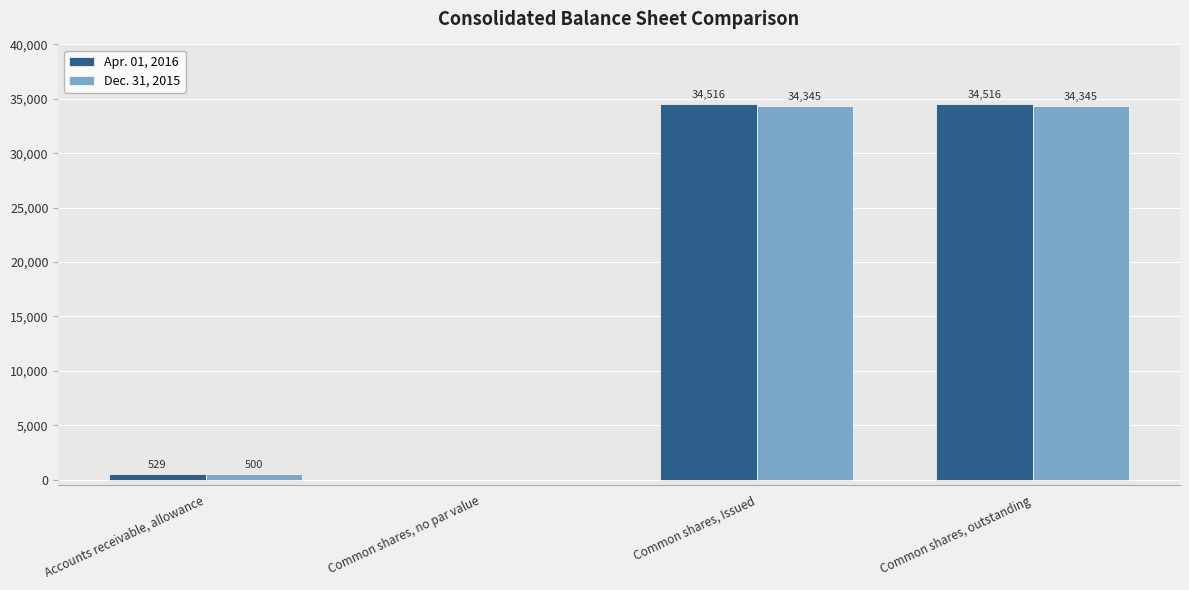

What is the total value across all series at Common shares, outstanding?

68861